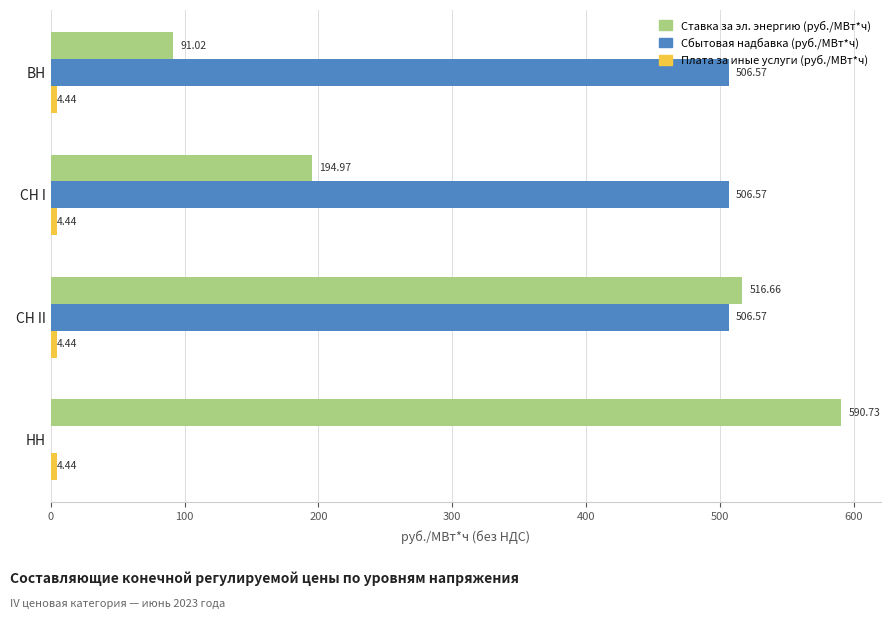

Which series has the largest total across all categories?

Сбытовая надбавка (руб./МВт*ч)